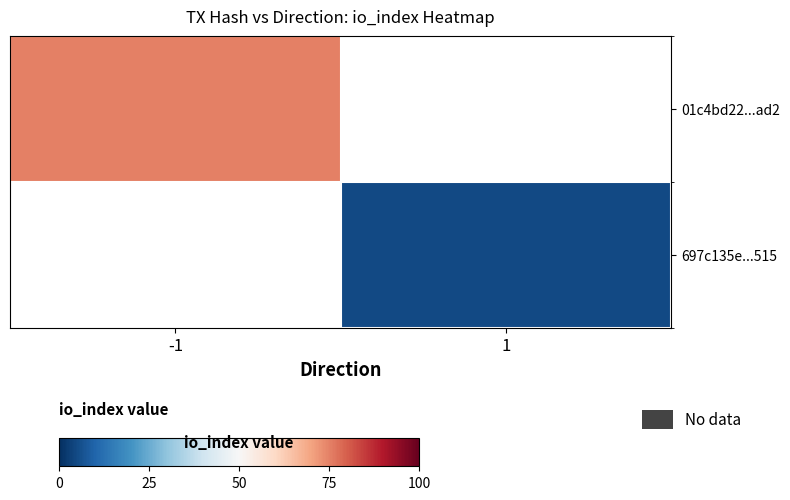

What is the minimum value for 01c4bd22...ad2?

75.0